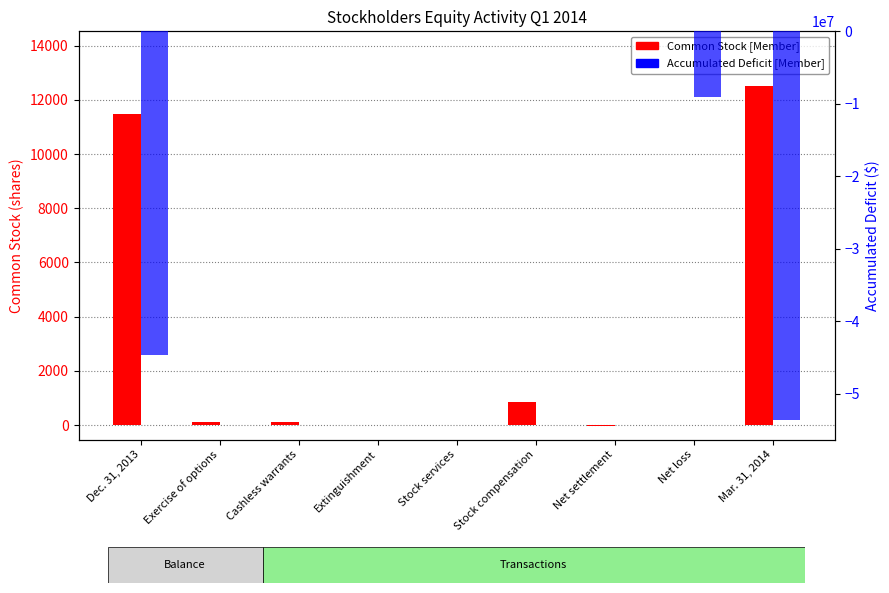

What is the smallest value displayed?

-53633441